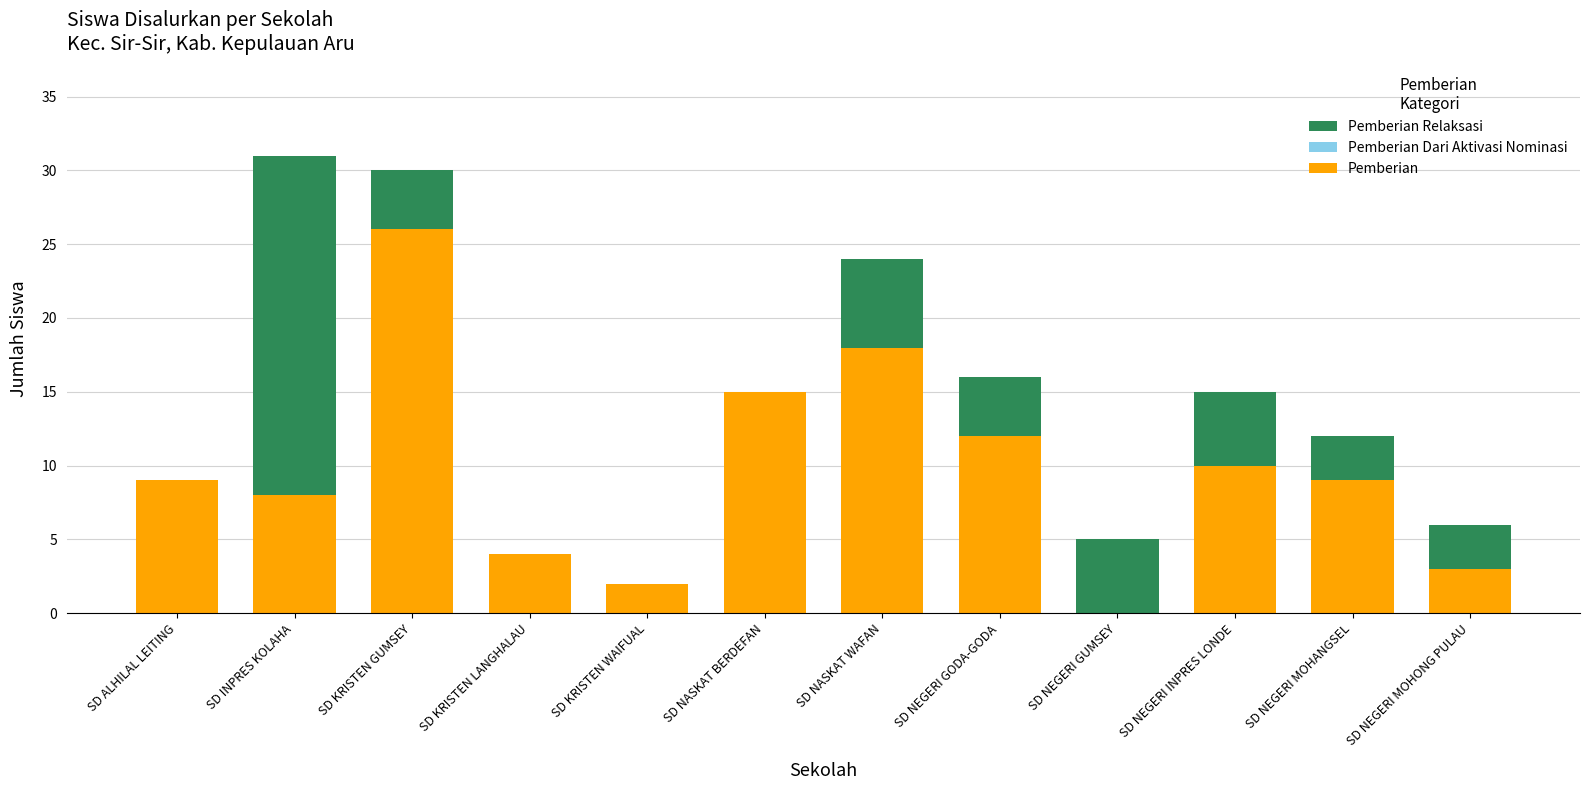

What is the sum of the Pemberian values at SD INPRES KOLAHA and SD NEGERI MOHANGSEL?

17